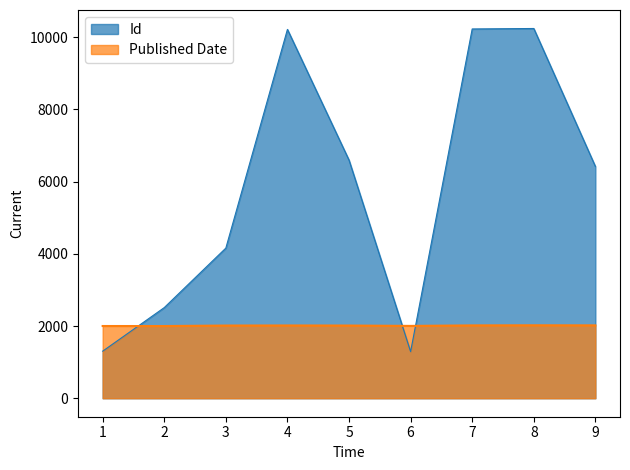

Between which two adjacent categories do Published Date and Id first intersect?

1 and 2